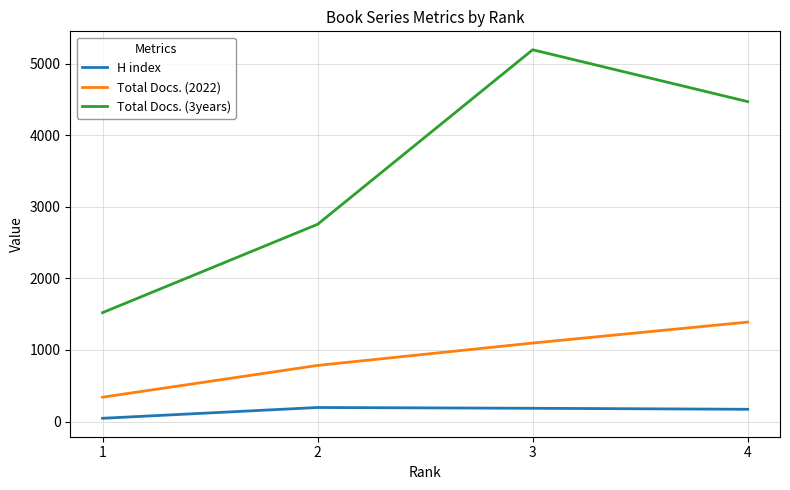

What is the sum of all Total Docs. (2022) values?

3611